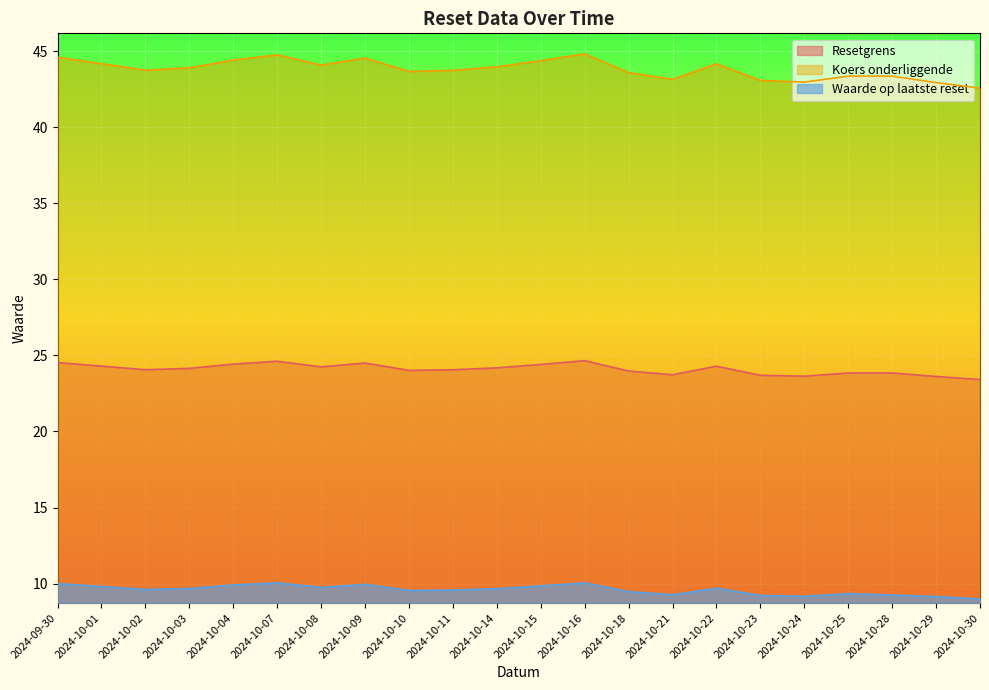

Which has a higher value, 2024-10-14 or 2024-10-10?

2024-10-14